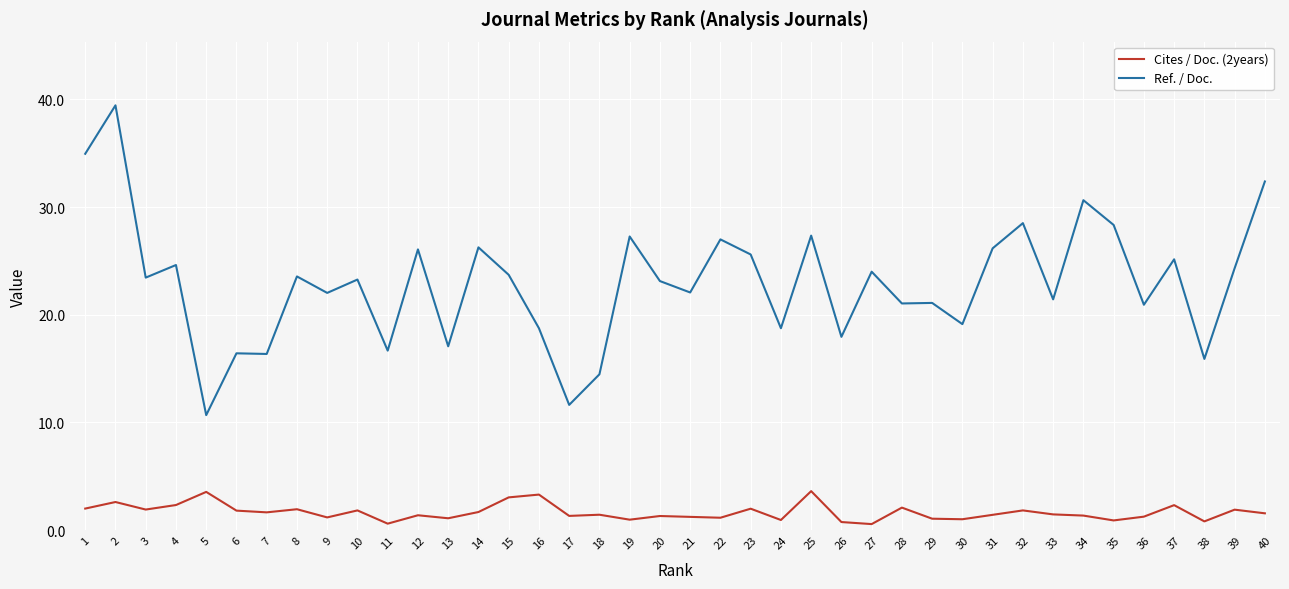

What is the difference between the highest and lowest values at 17?

10.3